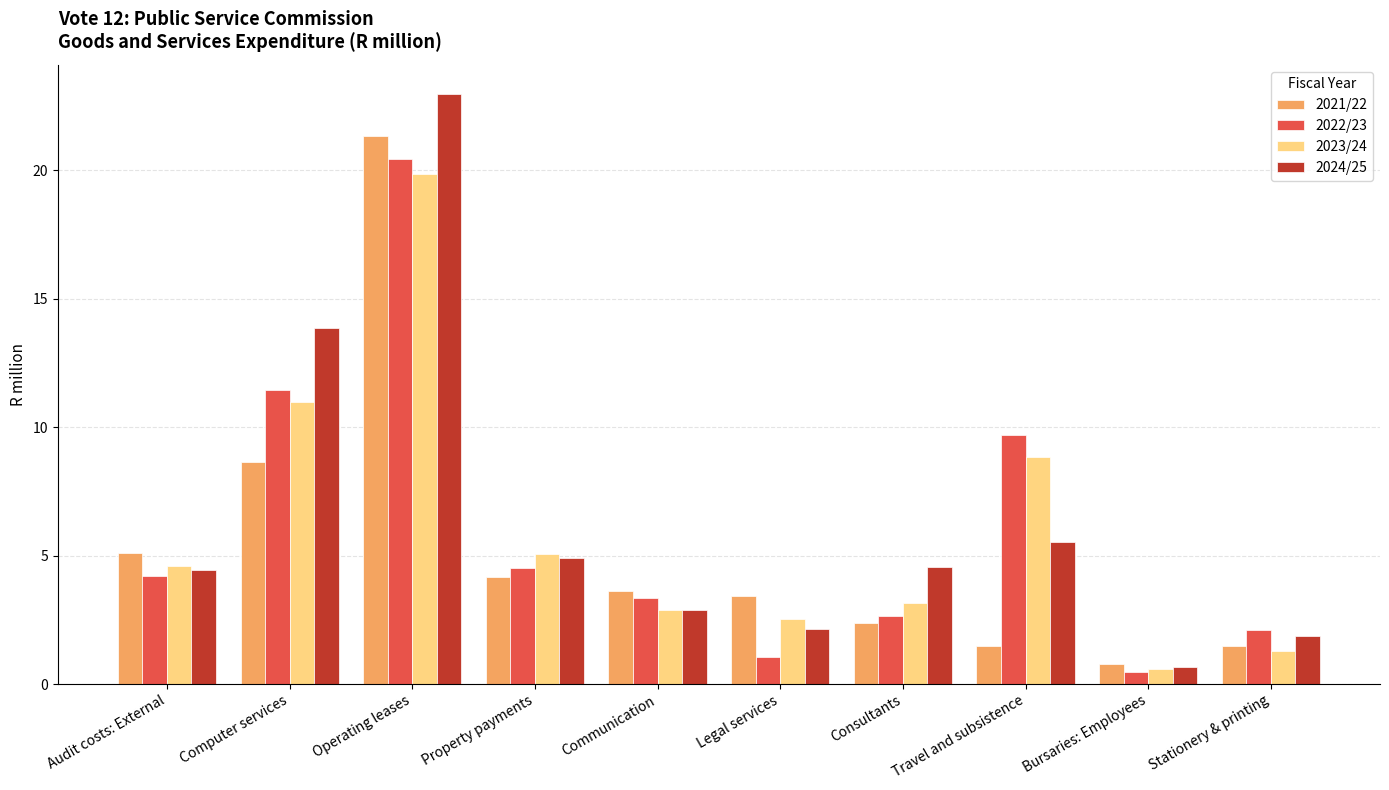

Is the value of 2021/22 at Bursaries: Employees greater than the value of 2022/23 at Bursaries: Employees?

Yes